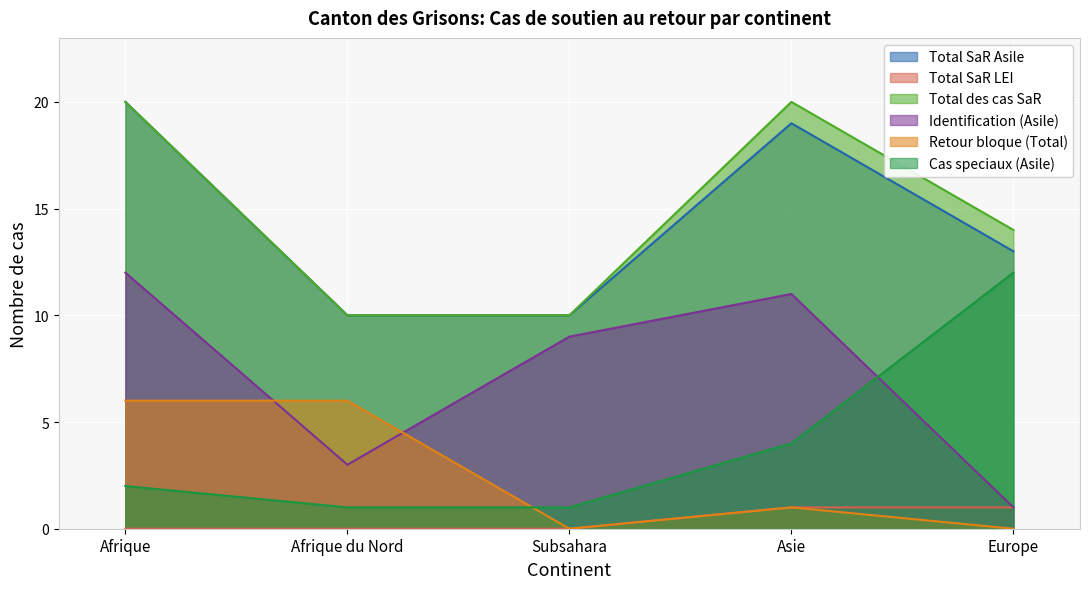

What position from the right is Subsahara?

3